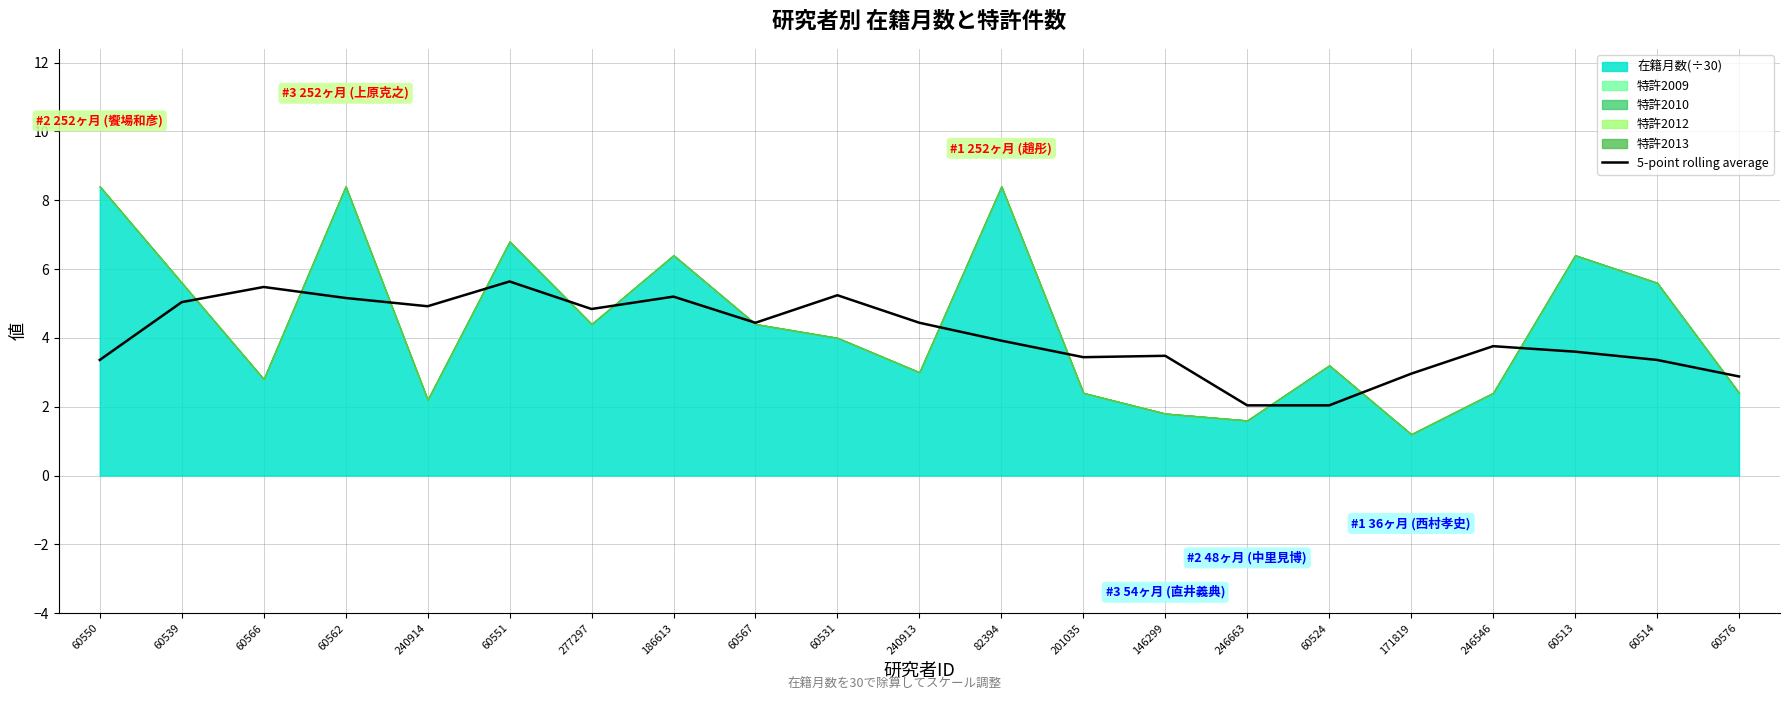

The 5-point rolling average series shows 2.8 at 240913. True or false?

False